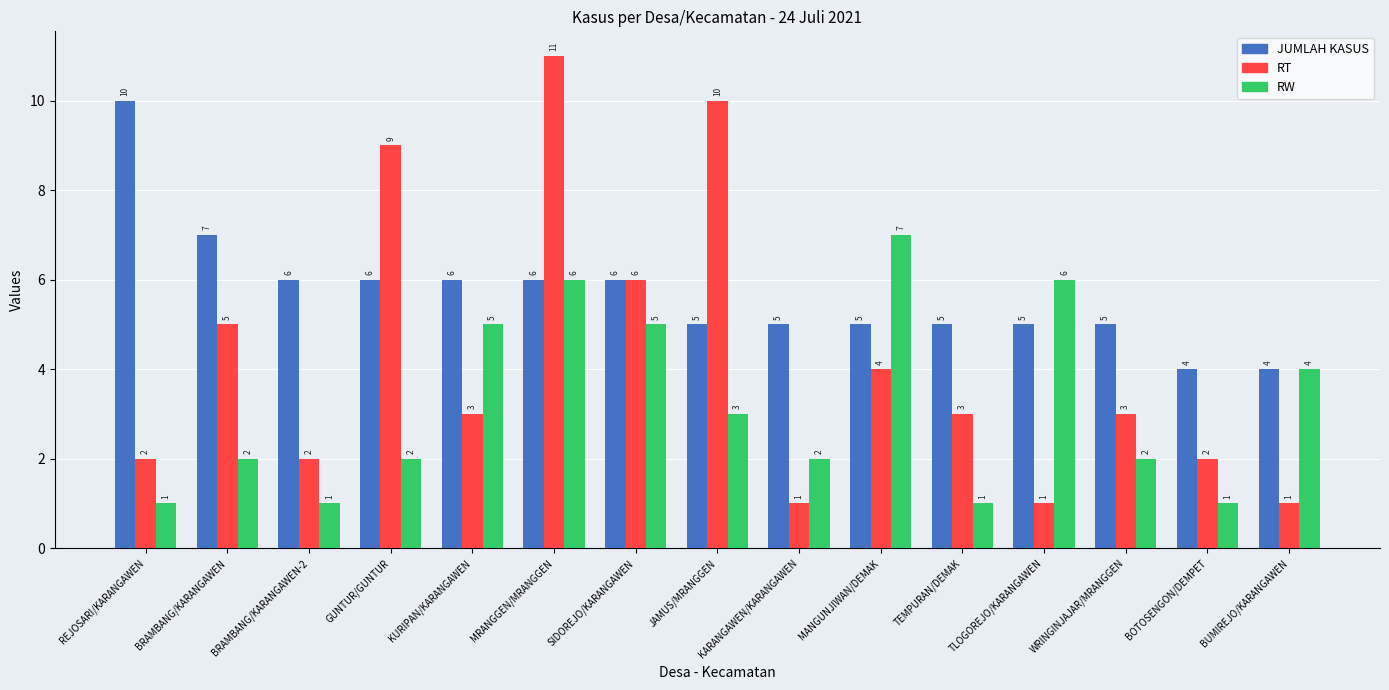

The value of JUMLAH KASUS at BRAMBANG/KARANGAWEN is 7. True or false?

True